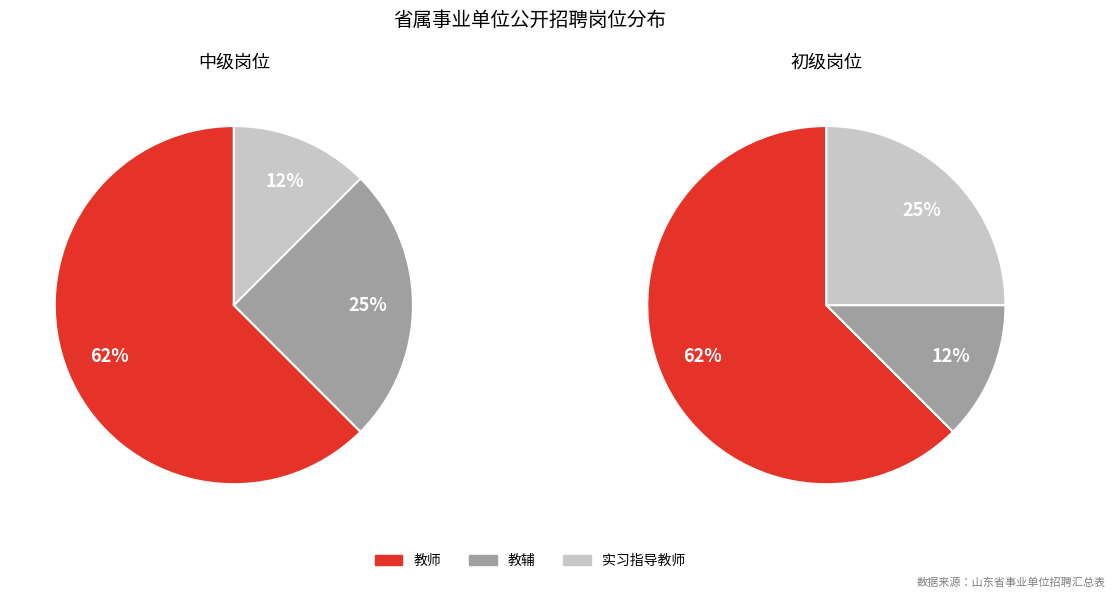

Which has a higher value, 教师1 or 教辅1?

教师1